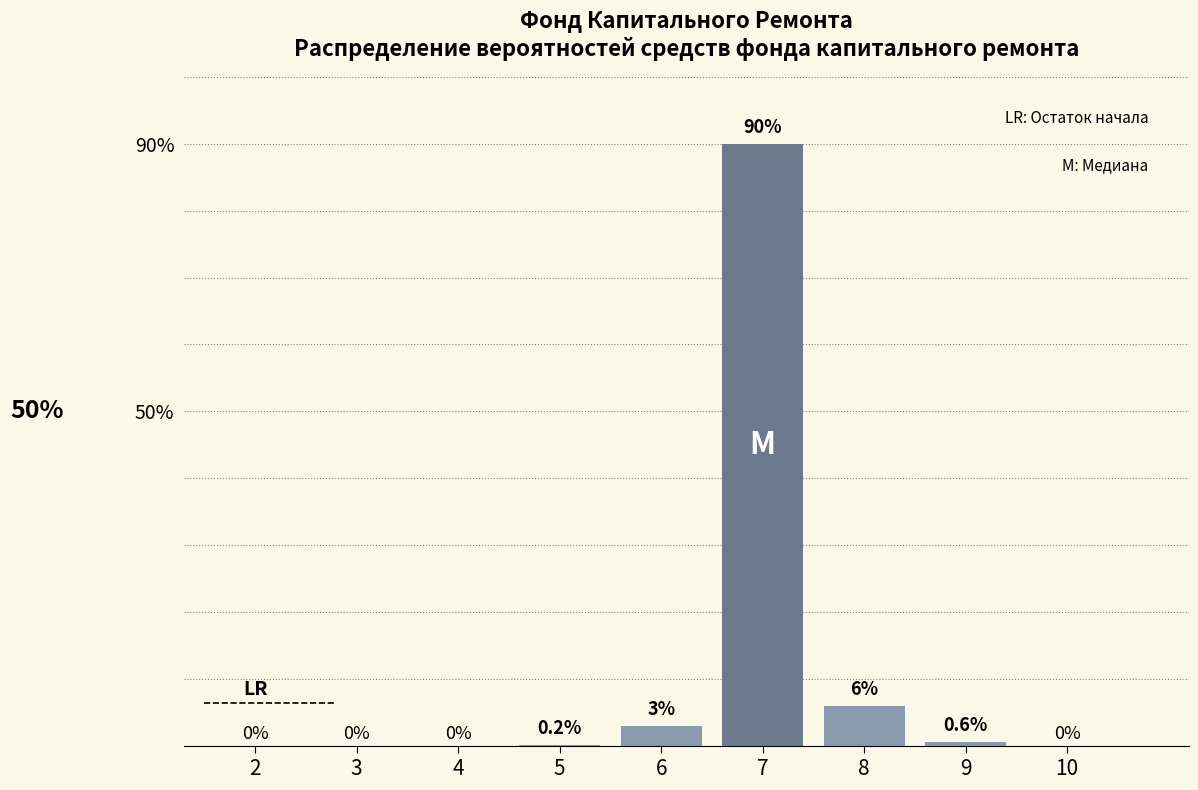

Reading left to right, what are all the values shown in this chart?

2=0.0	3=0.0	4=0.0	5=0.2	6=3.0	7=90.0	8=6.0	9=0.6	10=0.0